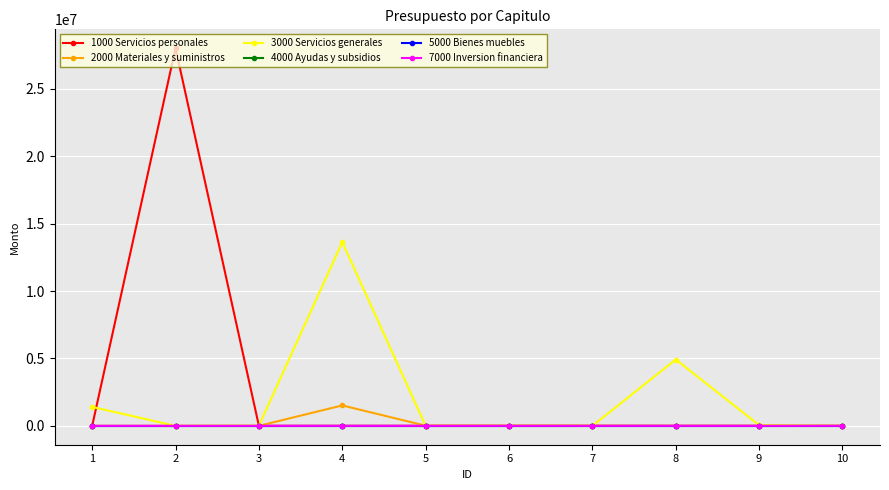

Reading left to right, extract all data points from this chart.

1000 Servicios personales: 0	28010326	0	0	0	0	0	0	0	0
2000 Materiales y suministros: 0	0	0	1514064	10000	10000	10000	0	0	0
3000 Servicios generales: 1402800	0	15000	13627893	0	0	0	4920780	52957	0
4000 Ayudas y subsidios: 0	0	0	0	0	0	0	0	0	0
5000 Bienes muebles: 0	0	0	0	0	0	0	0	0	0
7000 Inversion financiera: 0	0	0	0	0	0	0	0	0	1487